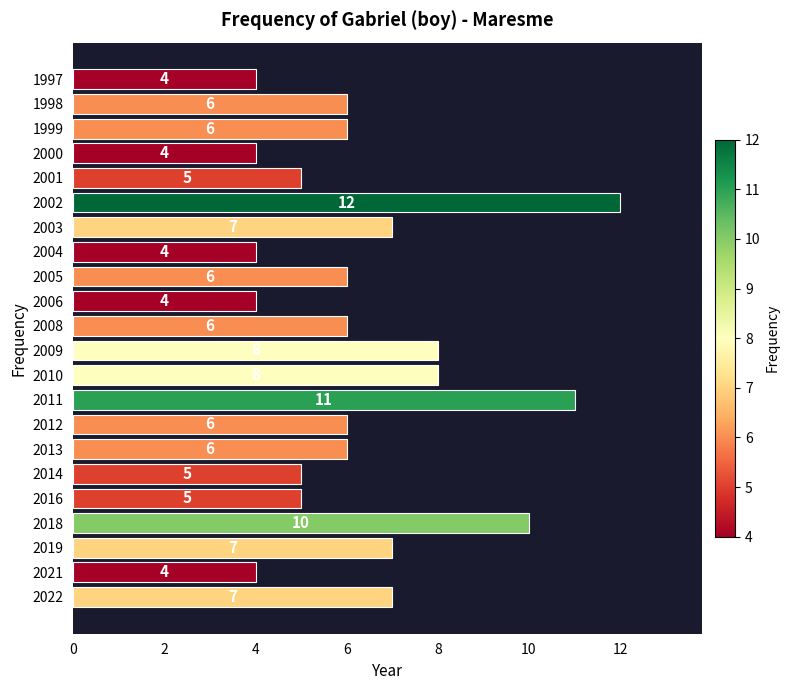

What value does the data have at 2018?

10